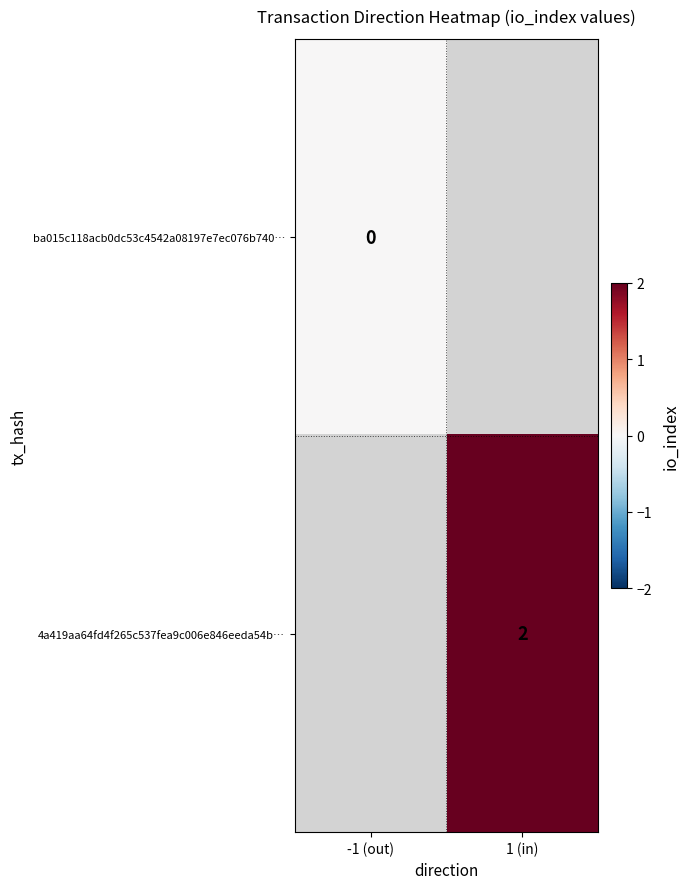

The 4a419aa64fd4f265c537fea9c006e846eeda54b… series shows 1 at 1 (in). True or false?

False